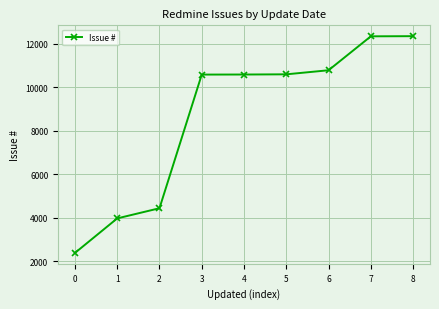

What is the greatest value displayed?

12356